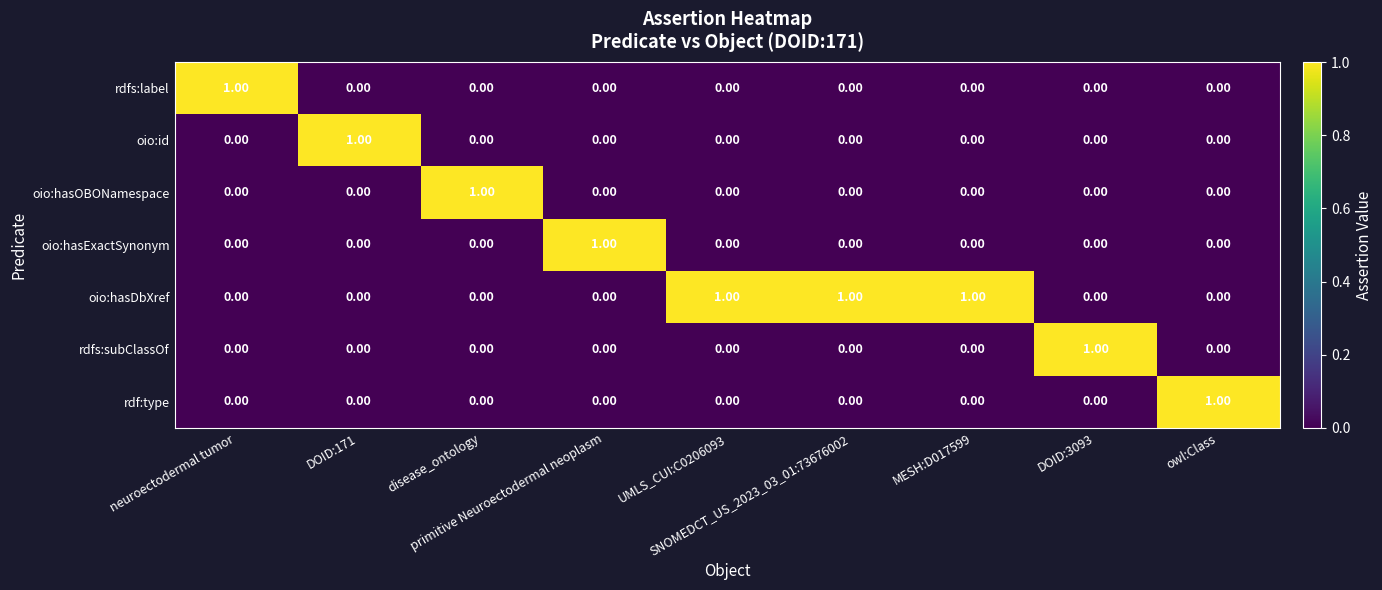

At how many categories does at least one series exceed 0?

9